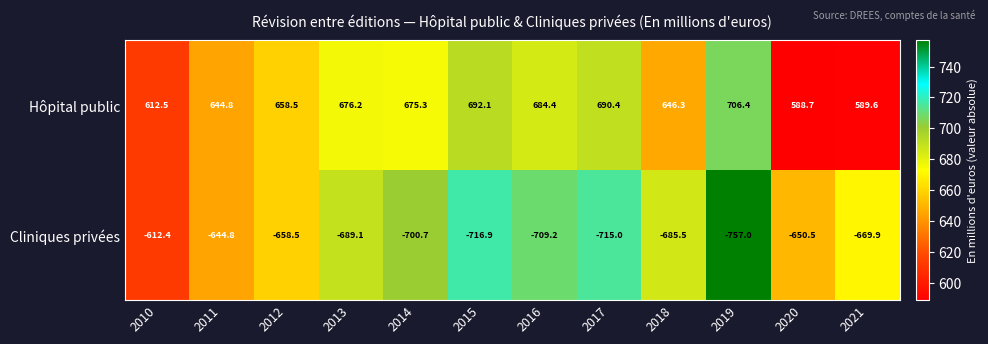

Reading left to right, list all the values displayed in this chart.

Hôpital public: 2010=612.5	2011=644.8	2012=658.5	2013=676.2	2014=675.3	2015=692.1	2016=684.4	2017=690.4	2018=646.3	2019=706.4	2020=588.7	2021=589.6
Cliniques privées: 2010=-612.4	2011=-644.8	2012=-658.5	2013=-689.1	2014=-700.7	2015=-716.9	2016=-709.2	2017=-715.0	2018=-685.5	2019=-757.0	2020=-650.5	2021=-669.9